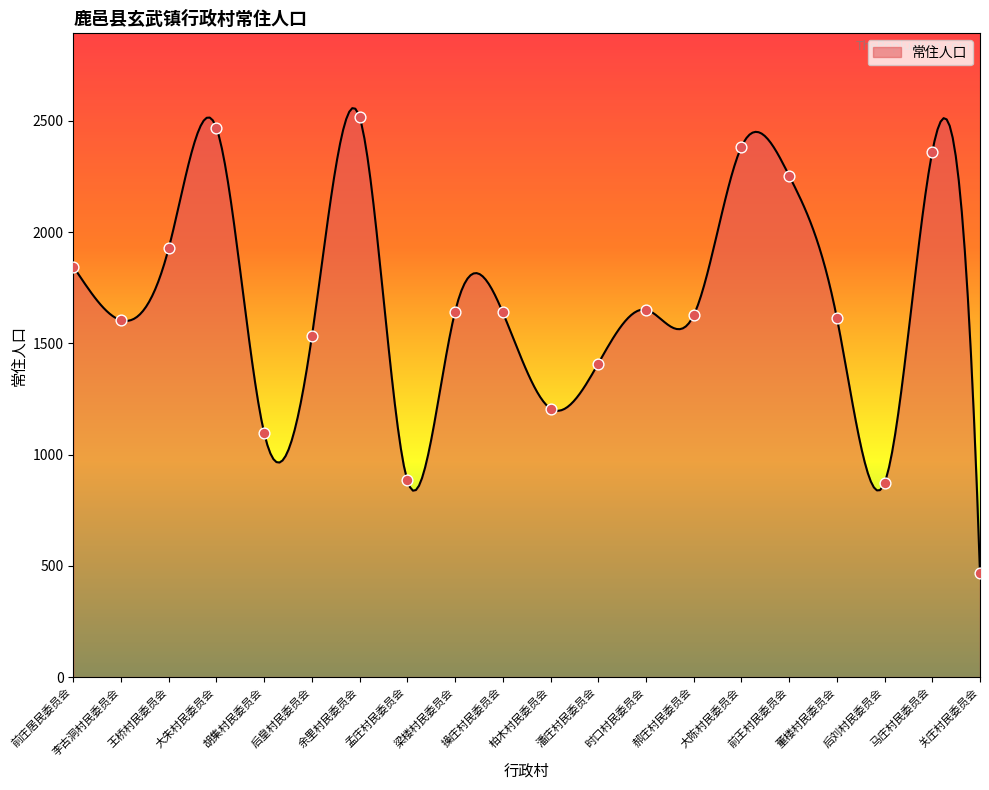

Which has a higher value, 关庄村民委员会 or 大朱村民委员会?

大朱村民委员会